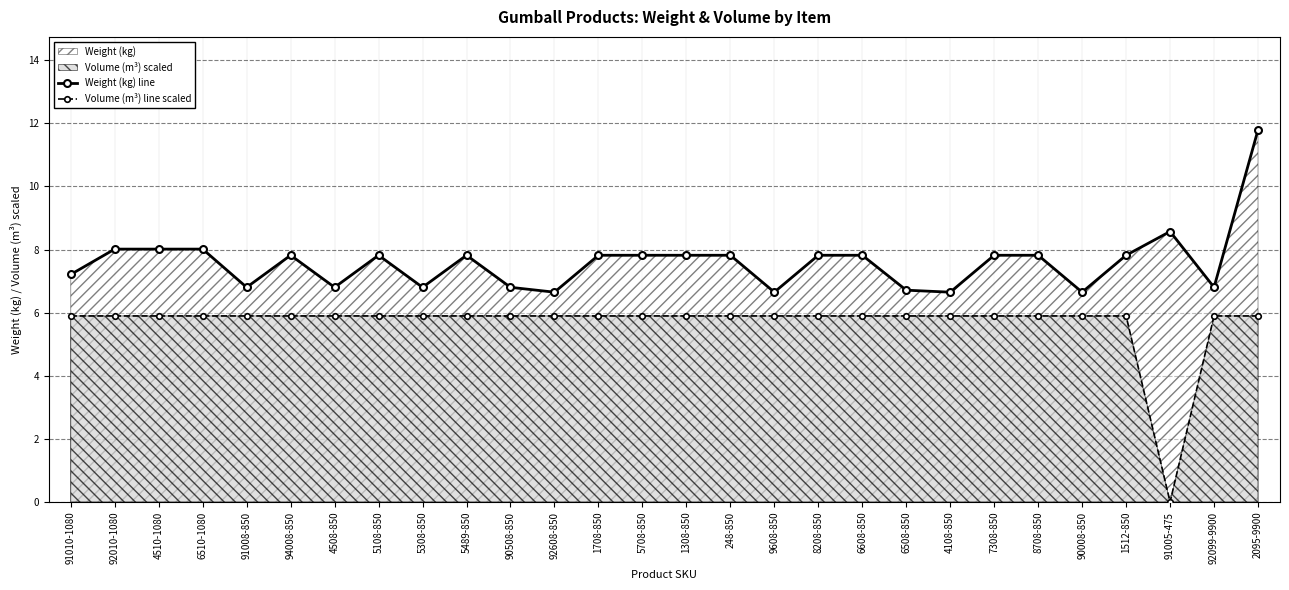

How many data points in Weight (kg) line are less than 7?

10